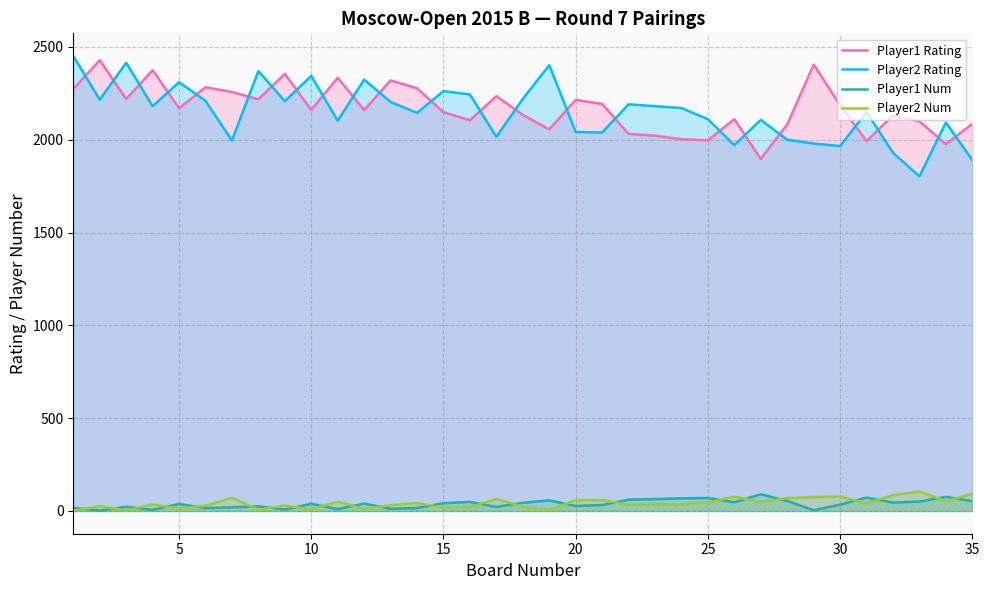

True or false: Player1 Num has more than 0 points higher than both neighbors.

True